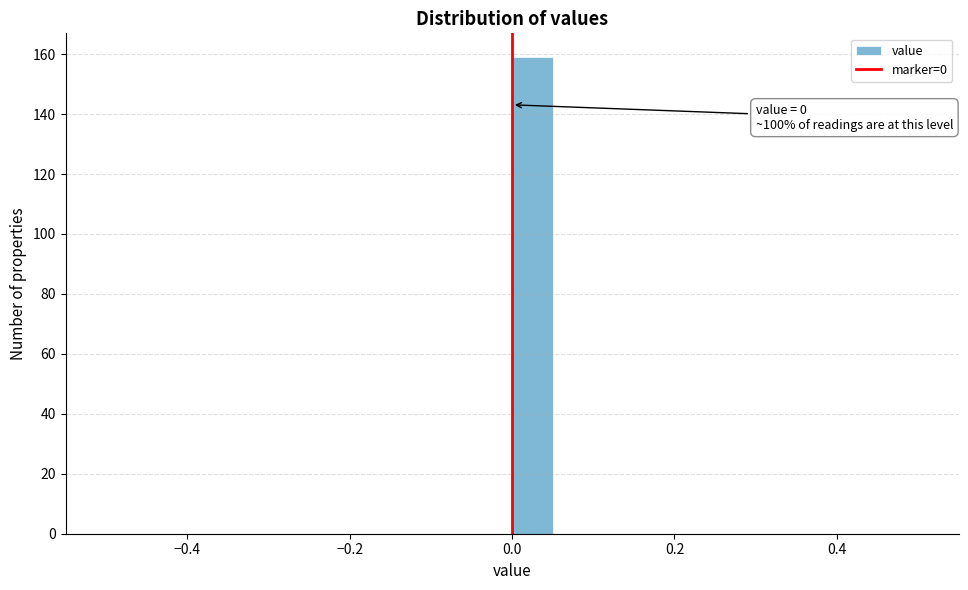

Read against the x-axis, roughly where is the centre of the tallest bar?

0.02